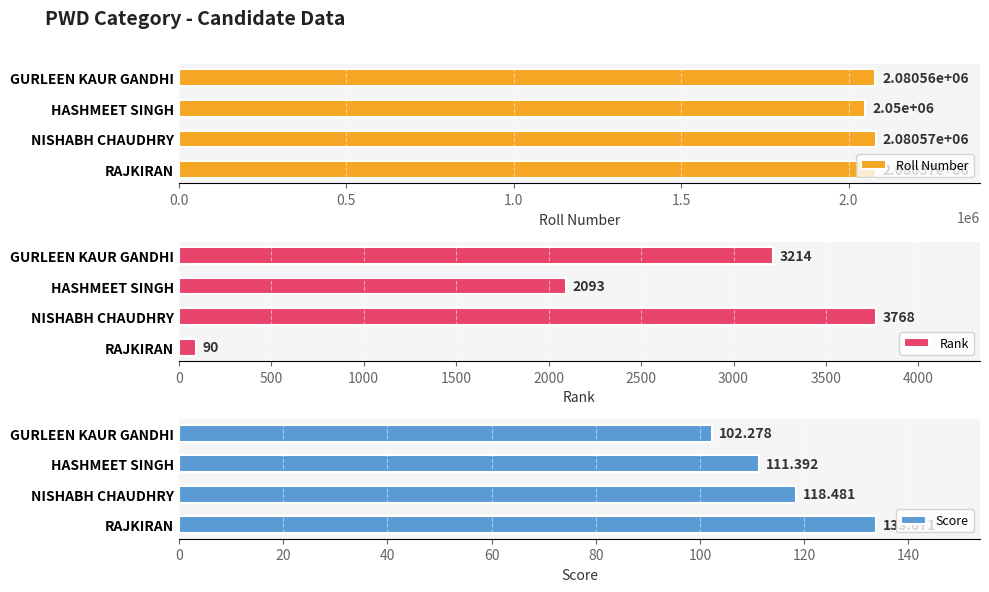

Which category has the highest value in the Rank series?

NISHABH CHAUDHRY